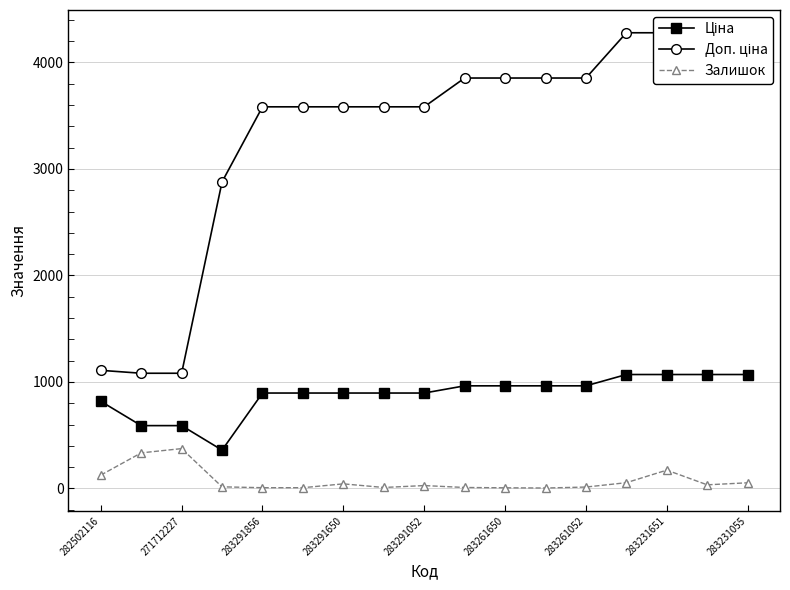

Which series has the largest total across all categories?

Доп. ціна